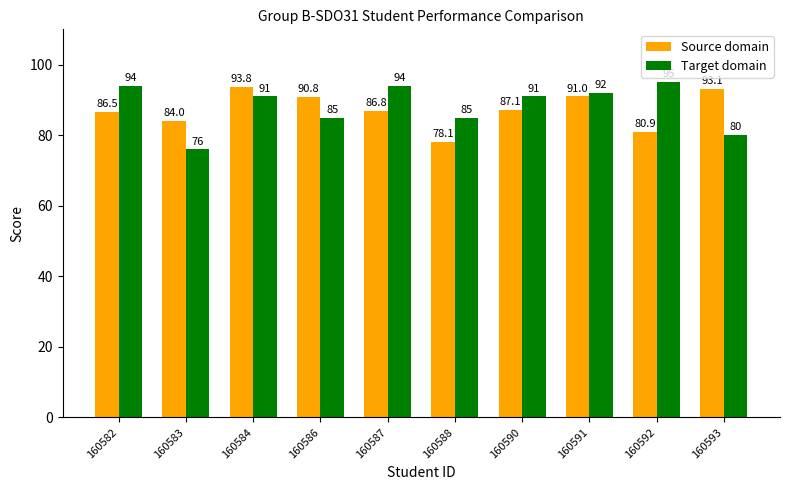

Rank the series by their average value, from highest to lowest.

Target domain, Source domain